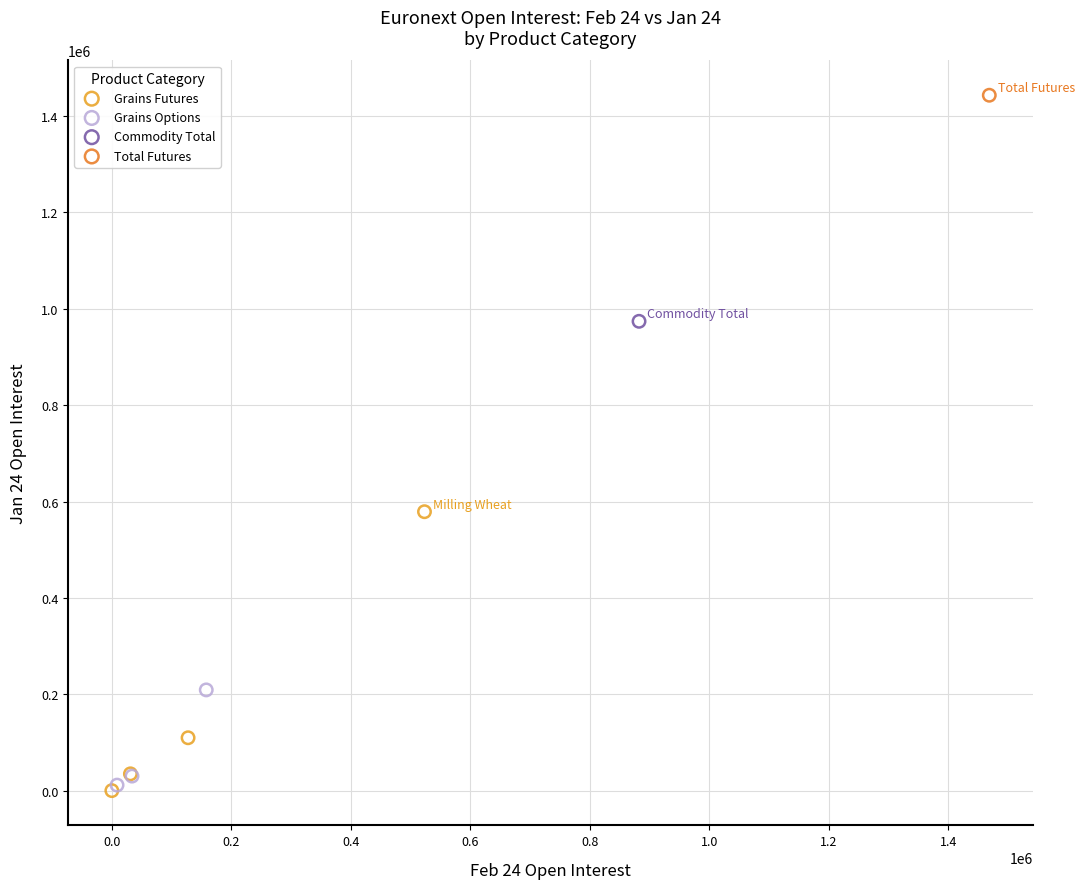

Which series reaches the maximum Y coordinate?

Total Futures